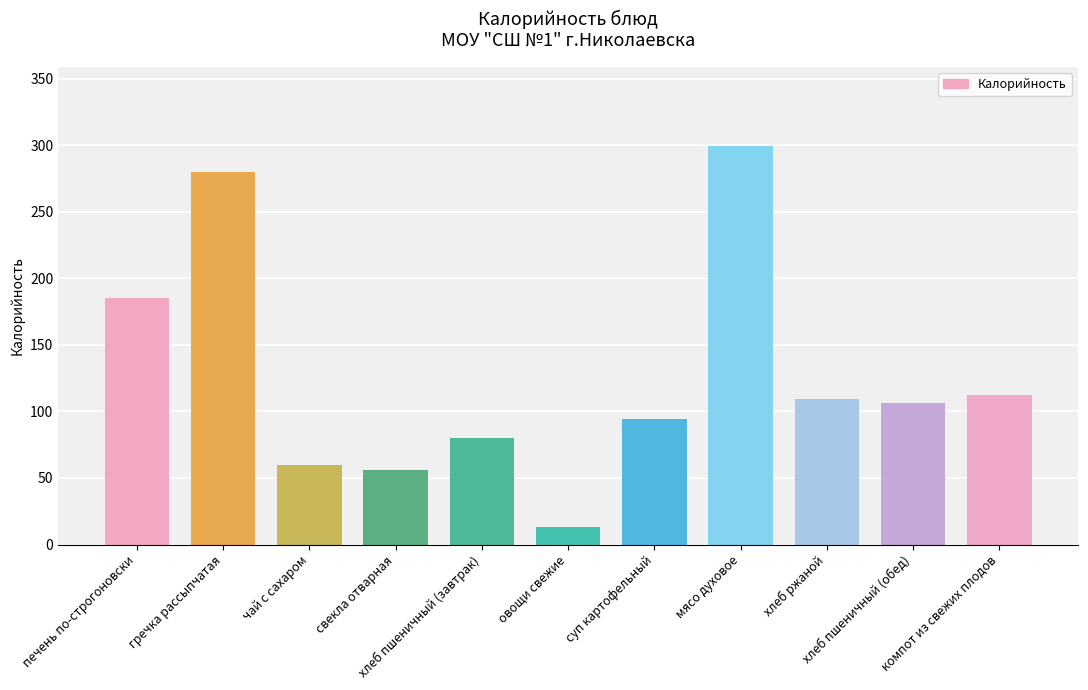

List the labels in order of value, largest first.

мясо духовое, гречка рассыпчатая, печень по-строгоновски, компот из свежих плодов, хлеб ржаной, хлеб пшеничный (обед), суп картофельный, хлеб пшеничный (завтрак), чай с сахаром, свекла отварная, овощи свежие